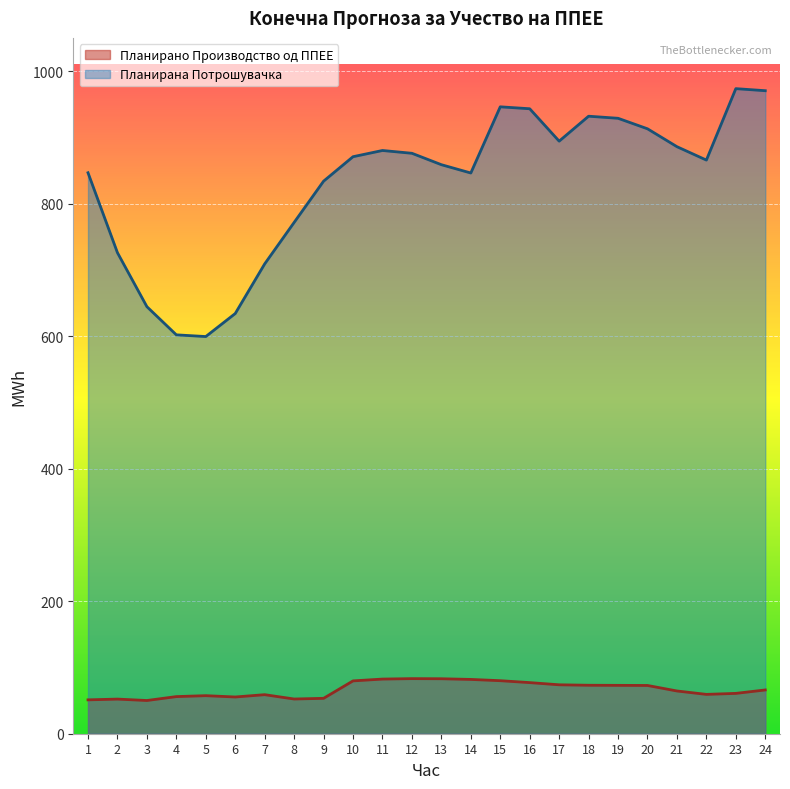

Reading left to right, what are all the values shown in this chart?

Планирано Производство од ППЕЕ: 1=51.1	2=52.3	3=50.1	4=56.0	5=57.4	6=55.4	7=58.9	8=52.4	9=53.4	10=79.7	11=82.5	12=83.1	13=83.0	14=81.9	15=80.0	16=77.1	17=73.8	18=73.1	19=73.0	20=72.8	21=64.5	22=59.4	23=60.9	24=66.0
Планирана Потрошувачка: 1=846.5	2=725.9	3=644.4	4=601.9	5=599.3	6=634.1	7=709.0	8=771.5	9=833.8	10=870.7	11=880.1	12=875.9	13=858.7	14=846.1	15=946.0	16=943.1	17=894.2	18=931.8	19=928.7	20=912.8	21=885.8	22=865.6	23=973.4	24=970.3